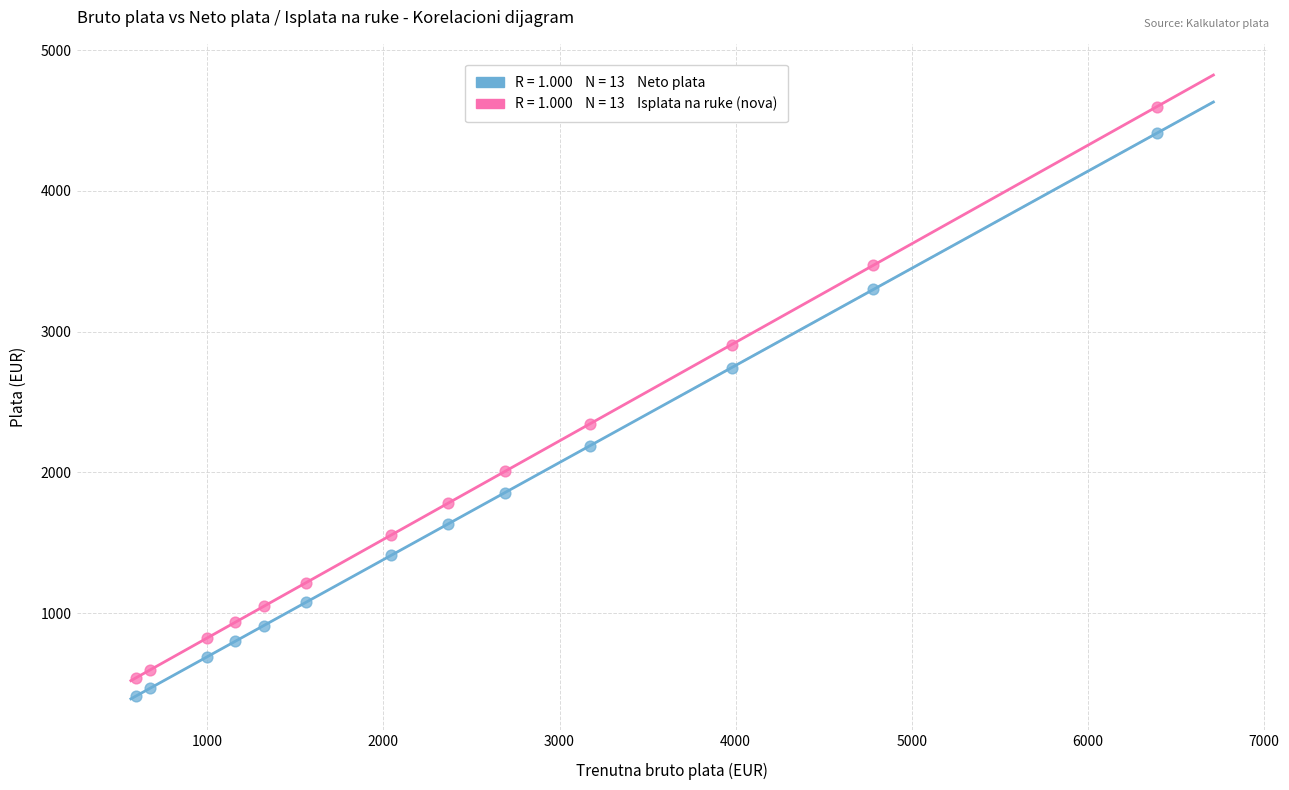

Across all series, what Y value is closest to 2505?

2344.6